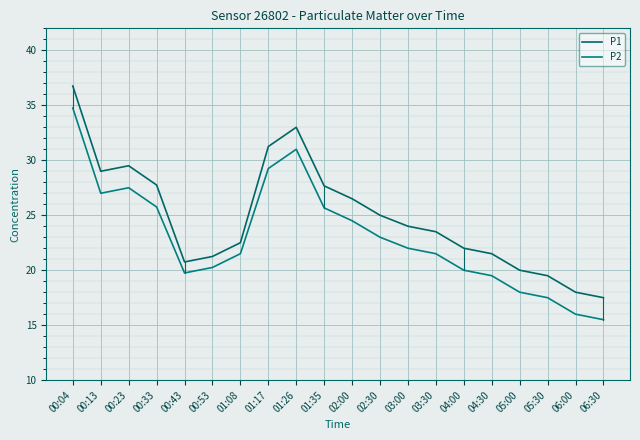

What is the difference between the P1 values at 03:30 and 02:00?

3.0